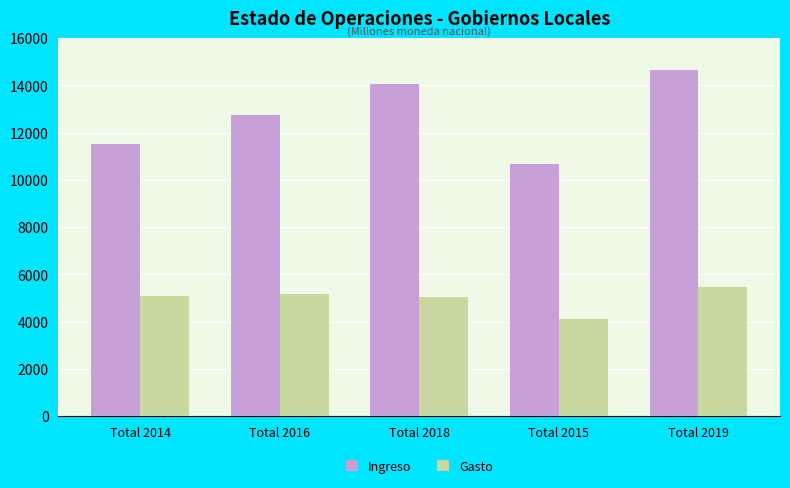

Where is Ingreso nearest to the value 12648?

Total 2016